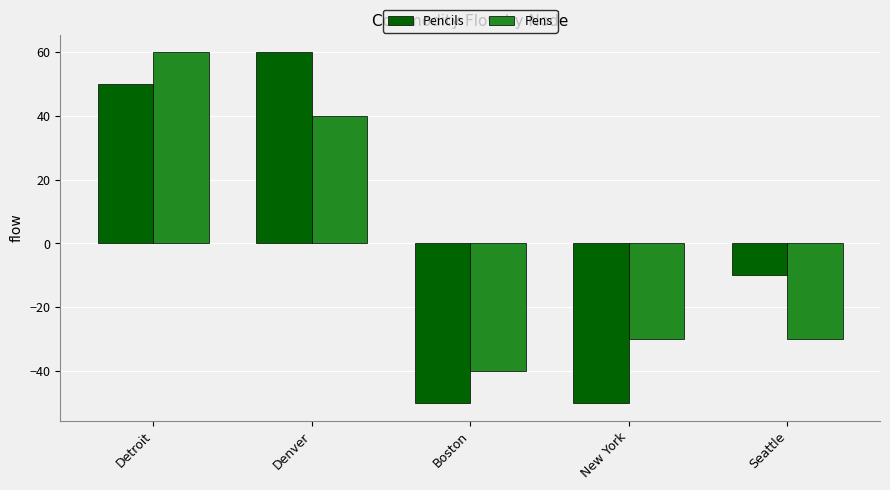

How many bars are there in each group?

2